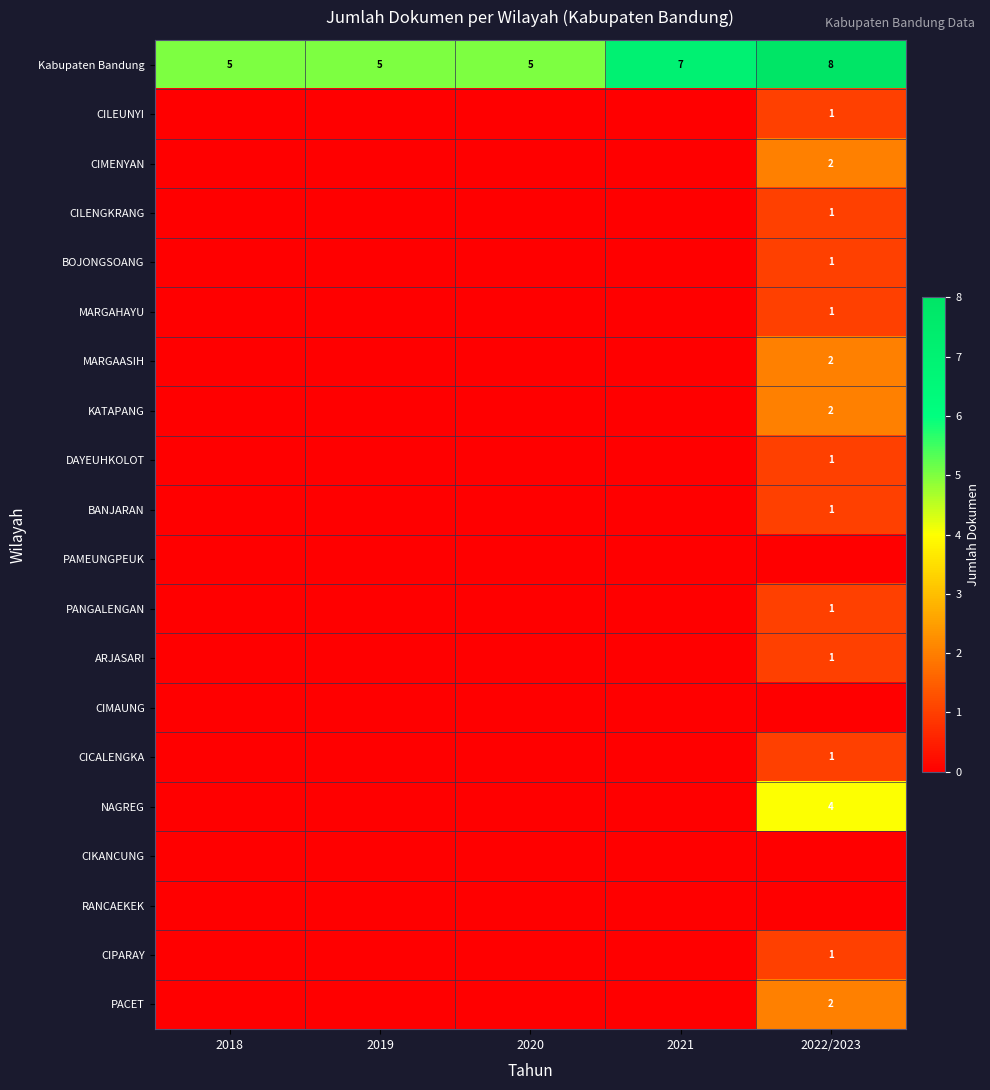

The PAMEUNGPEUK series shows 0 at 2019. True or false?

True